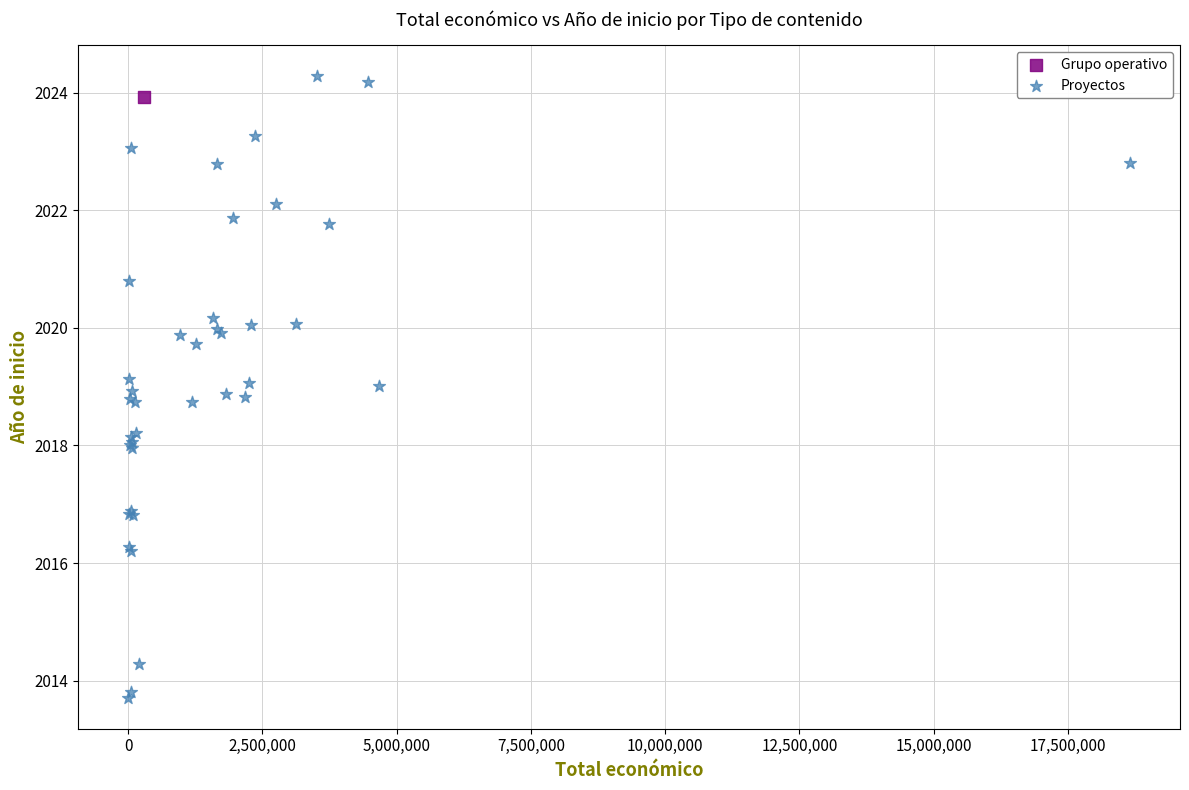

What are all the series names shown in the legend?

Grupo operativo, Proyectos